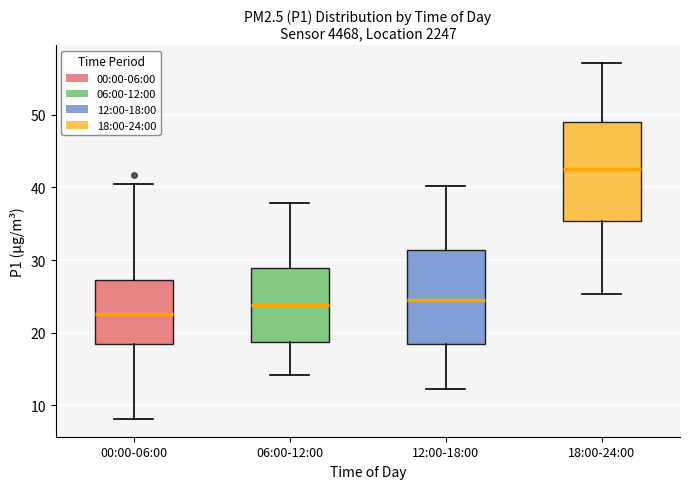

Where is the lower edge of the box for 06:00-12:00 on the y-axis? The values are not printed on the chart, so give them approximately, as read against the axis.

19